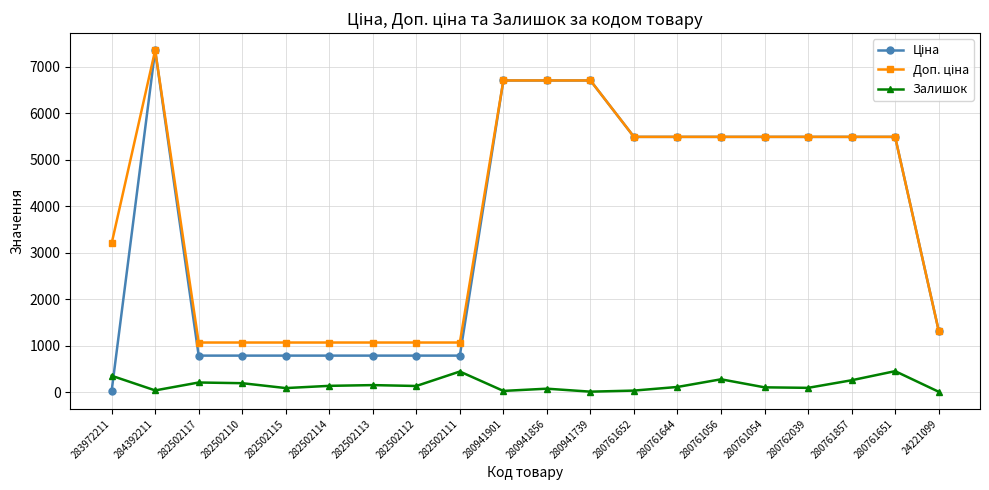

What is the total value across all series at 282502111?

2318.7